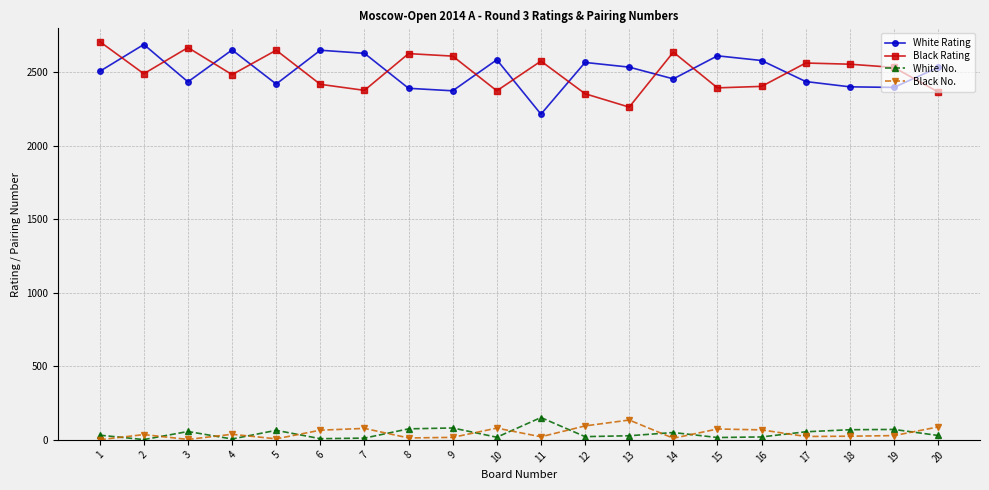

True or false: White No. and White Rating cross at least once.

False